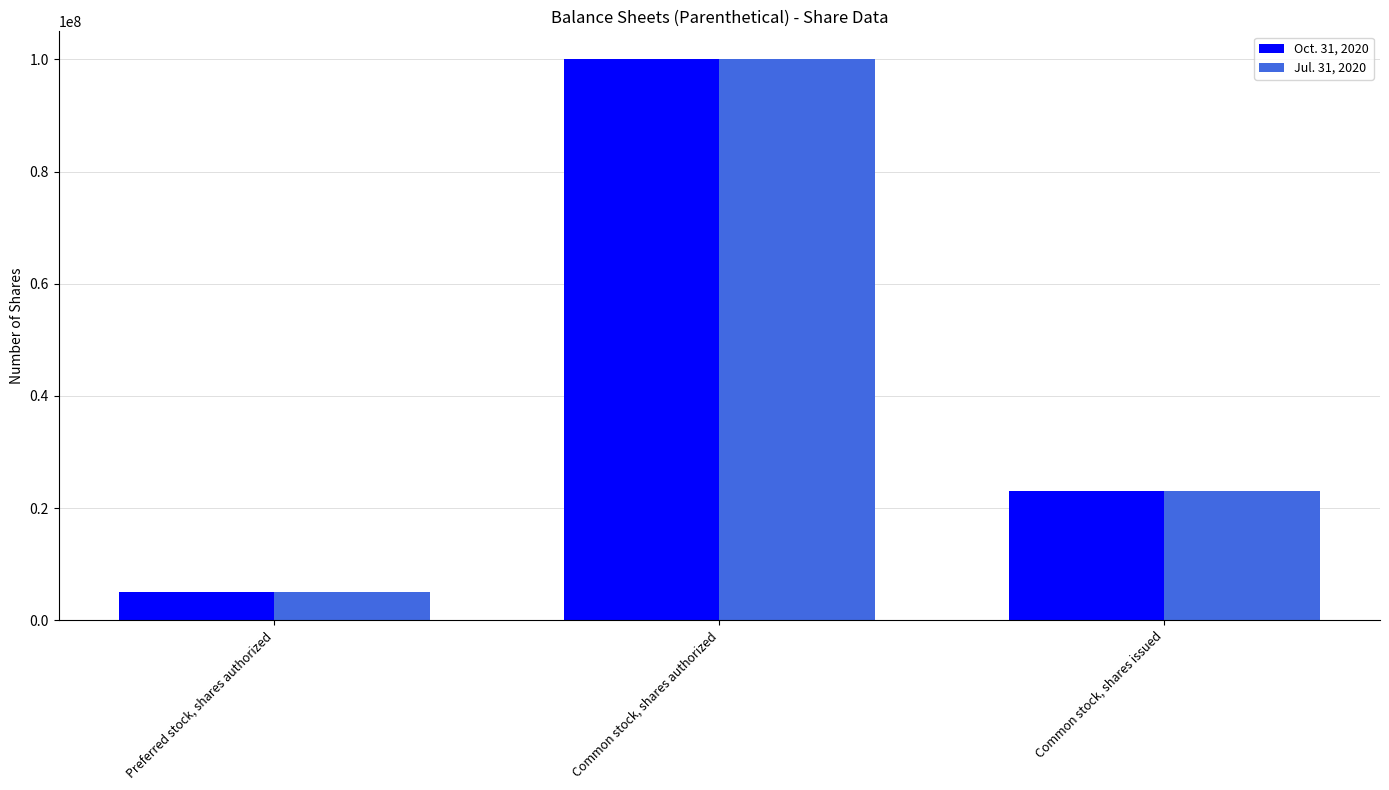

The Jul. 31, 2020 series shows 23002043 at Common stock, shares issued. True or false?

True